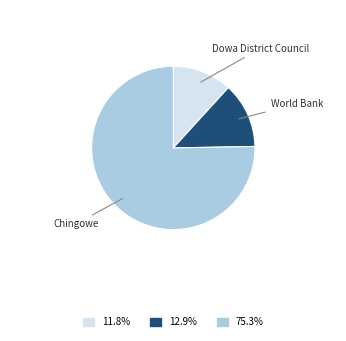

Is there any slice that represents more than half of the pie?

Yes